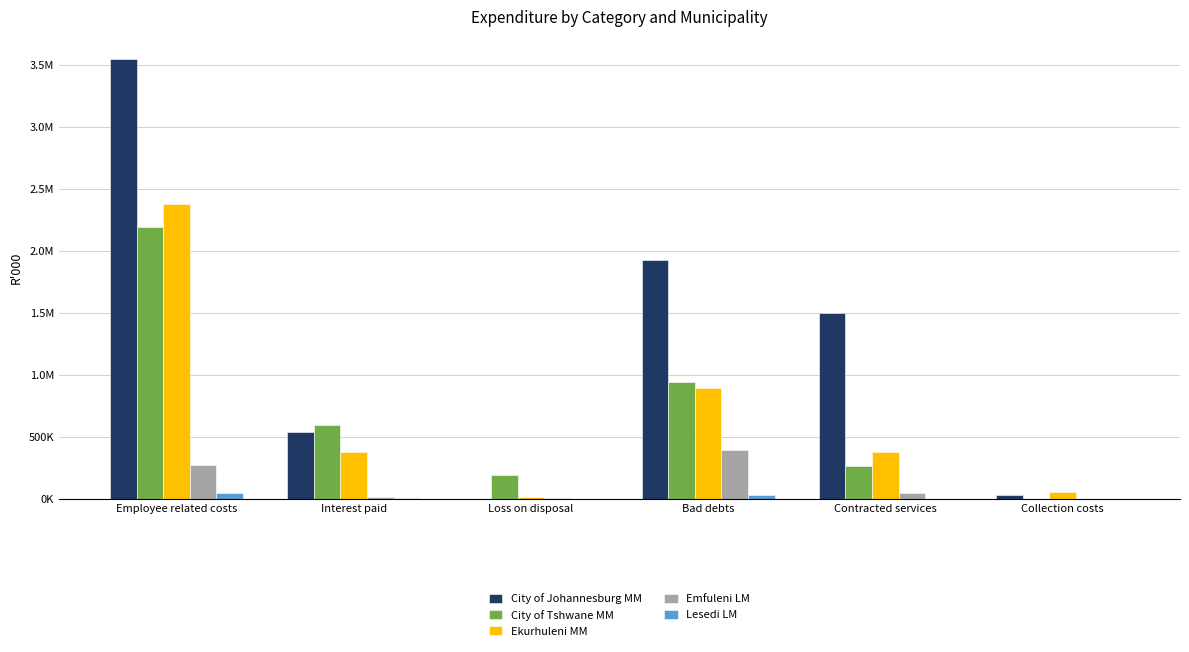

Reading left to right, list all the values displayed in this chart.

City of Johannesburg MM: Employee related costs=3547315	Interest paid=541323	Loss on disposal=1534	Bad debts=1927843	Contracted services=1499469	Collection costs=30425
City of Tshwane MM: Employee related costs=2192706	Interest paid=590954	Loss on disposal=187855	Bad debts=941115	Contracted services=260843	Collection costs=0
Ekurhuleni MM: Employee related costs=2378495	Interest paid=378121	Loss on disposal=16743	Bad debts=891344	Contracted services=377799	Collection costs=53786
Emfuleni LM: Employee related costs=272071	Interest paid=16503	Loss on disposal=6695	Bad debts=394027	Contracted services=48003	Collection costs=0
Lesedi LM: Employee related costs=49886	Interest paid=6983	Loss on disposal=0	Bad debts=31433	Contracted services=447	Collection costs=0